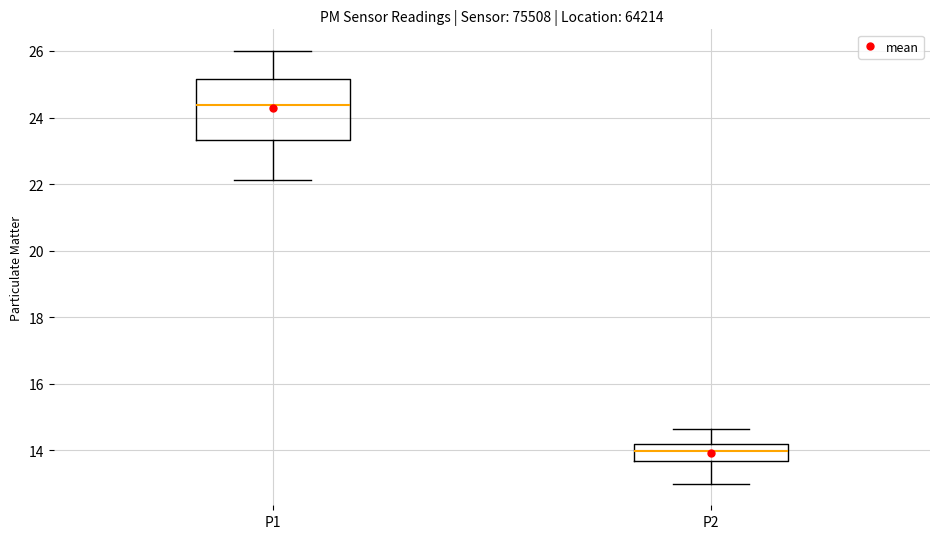

Where does the median line of the box for P2 sit on the y-axis? The values are not printed on the chart, so give them approximately, as read against the axis.

14.0